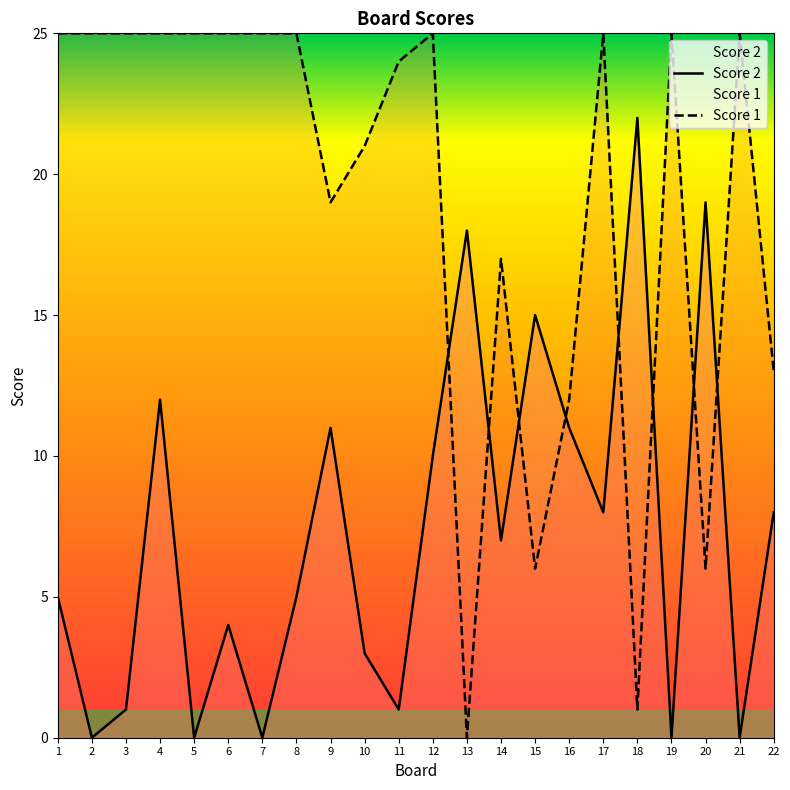

What is the difference between the second highest and minimum values in the Score 2 series?

19